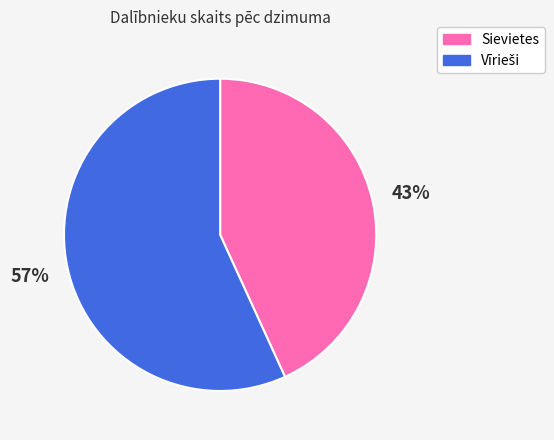

What percentage is the Sievietes slice, to the nearest percent?

43%